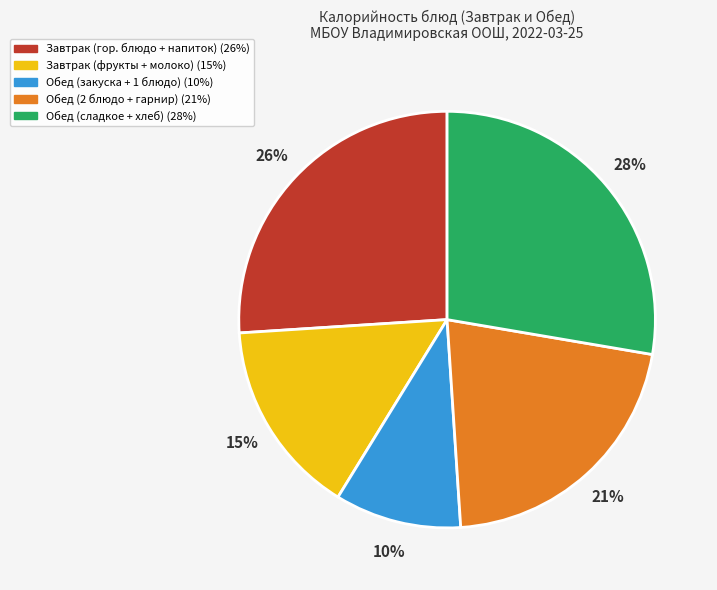

To the nearest percent, what is the average slice percentage?

20%